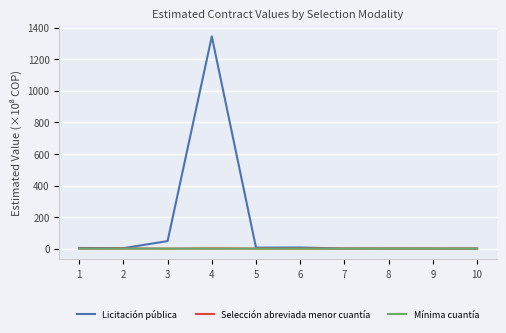

What value does the Selección abreviada menor cuantía series have at 1?

0.1